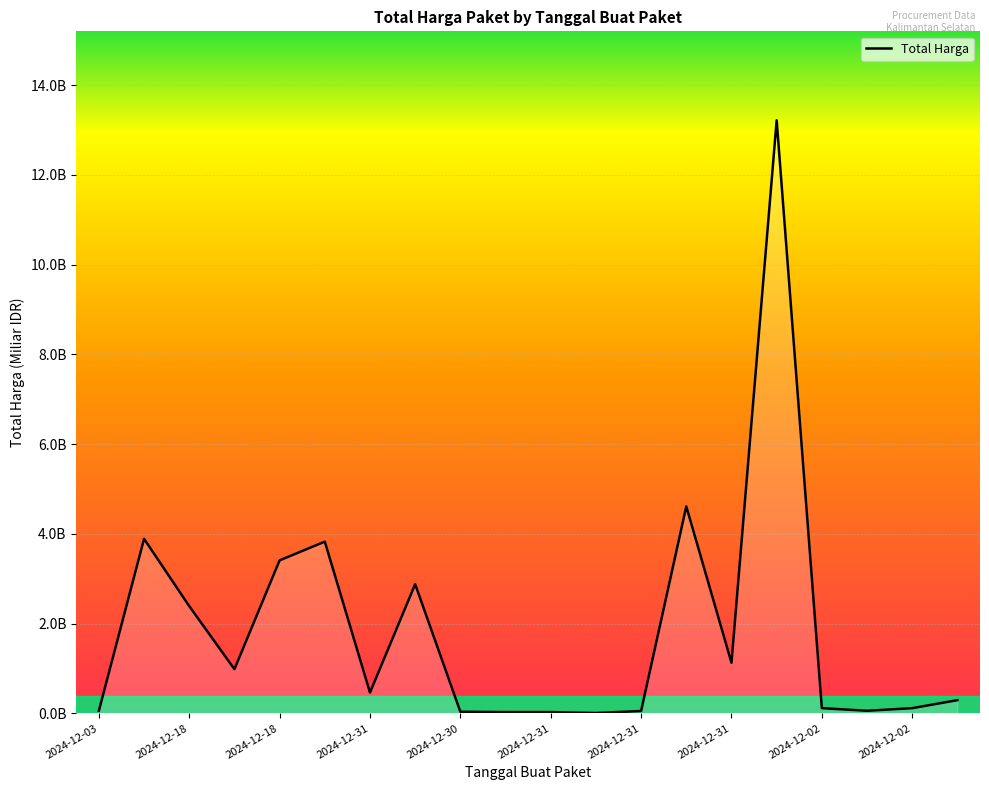

Does the chart display data point markers on the line(s)?

No